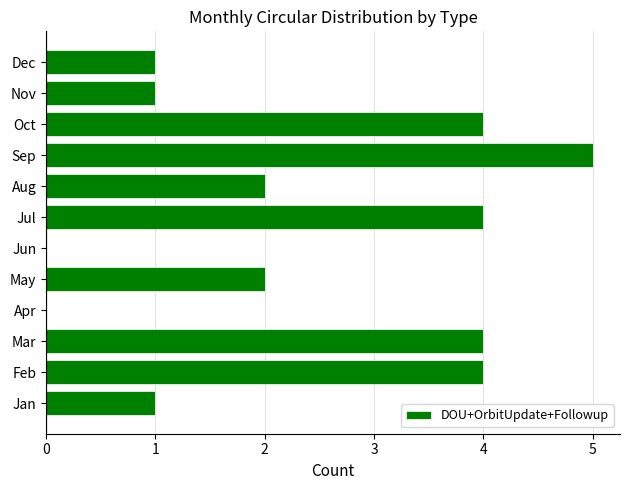

The value at Oct is 2. True or false?

False